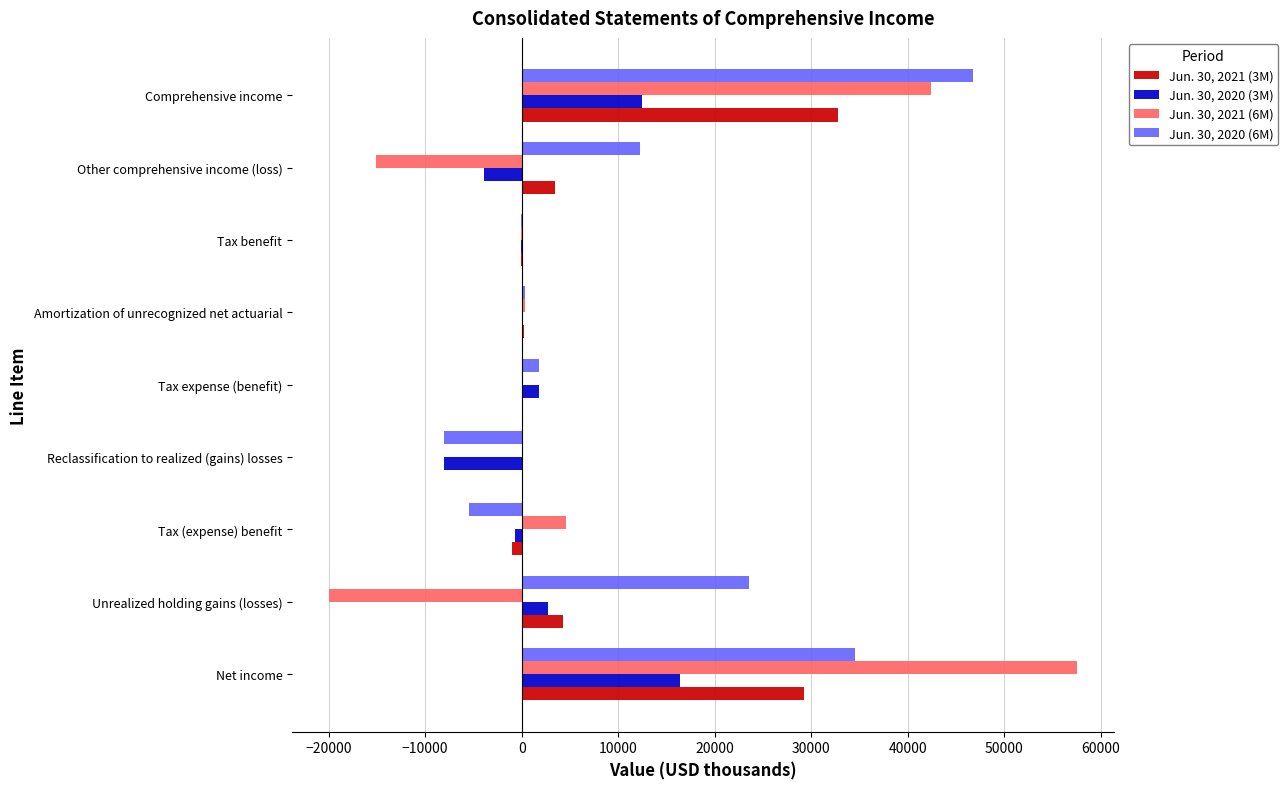

Between Unrealized holding gains (losses) and Reclassification to realized (gains) losses, which series saw the biggest shift?

Jun. 30, 2020 (6M)